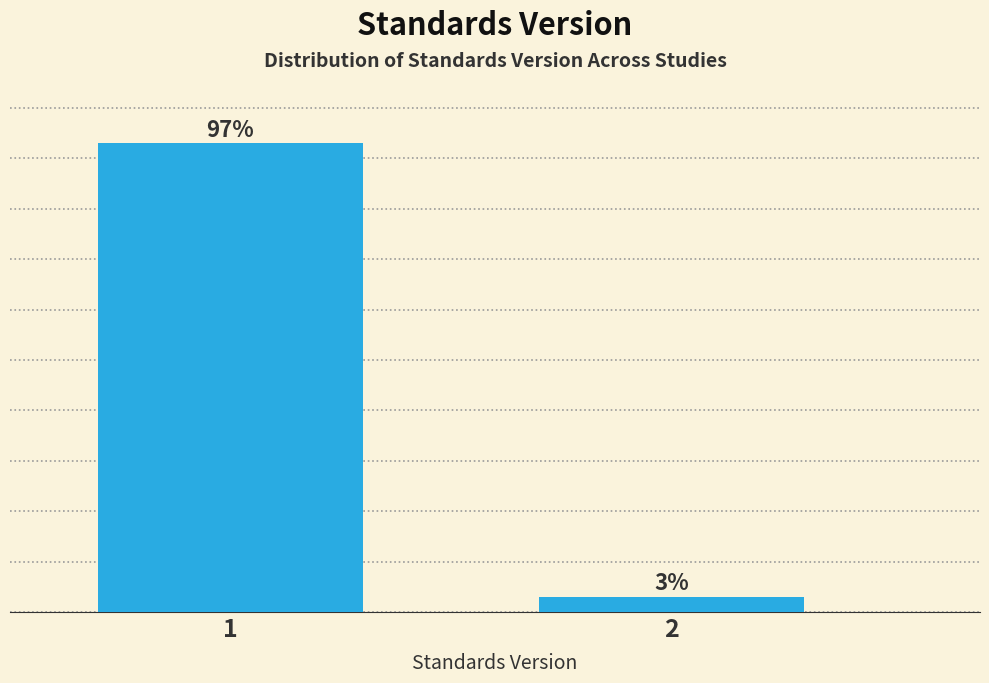

Rank the categories by value from lowest to highest.

2, 1